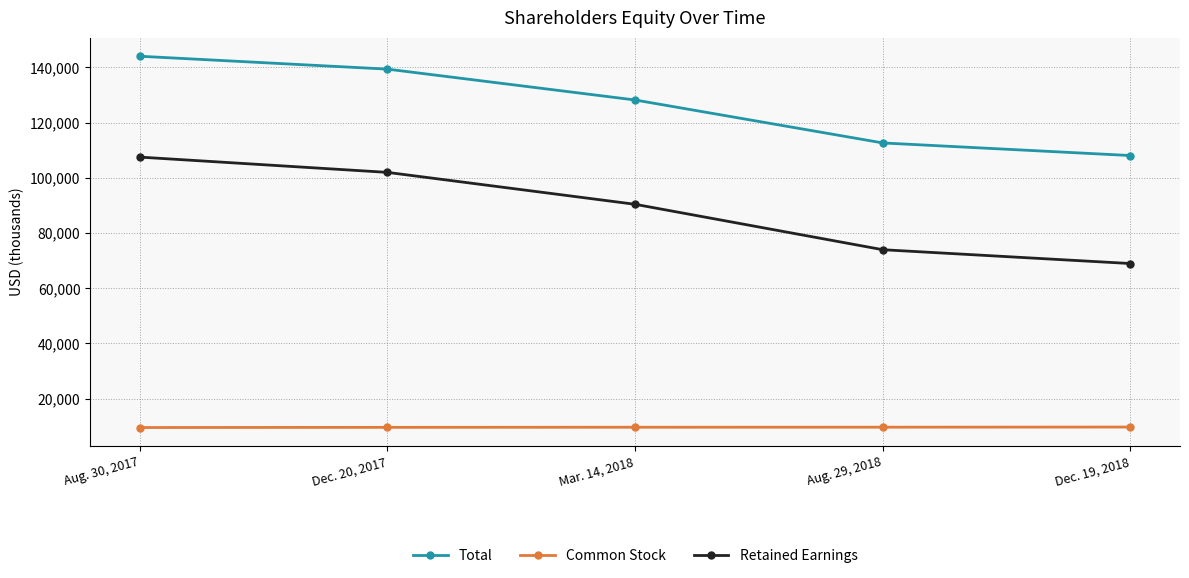

What is the sum of the Total values at Mar. 14, 2018 and Aug. 29, 2018?

240824